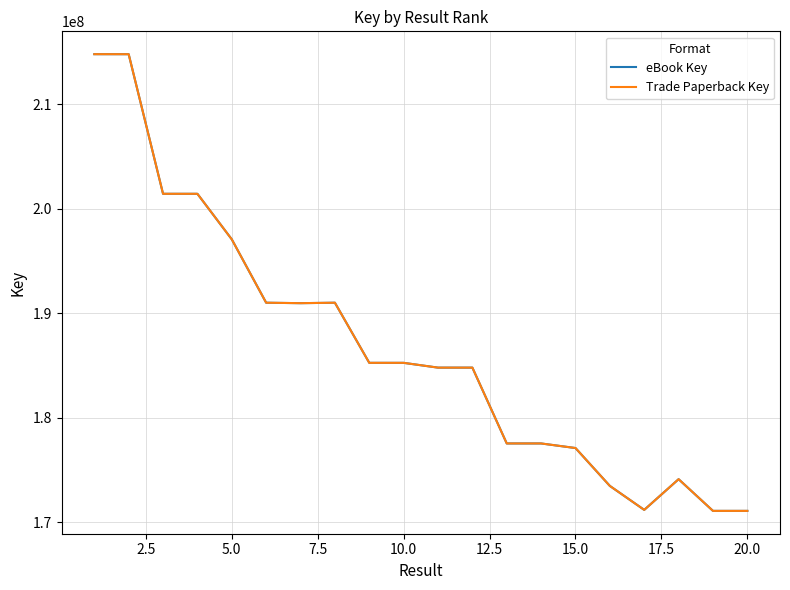

Does the chart display data point markers on the line(s)?

No